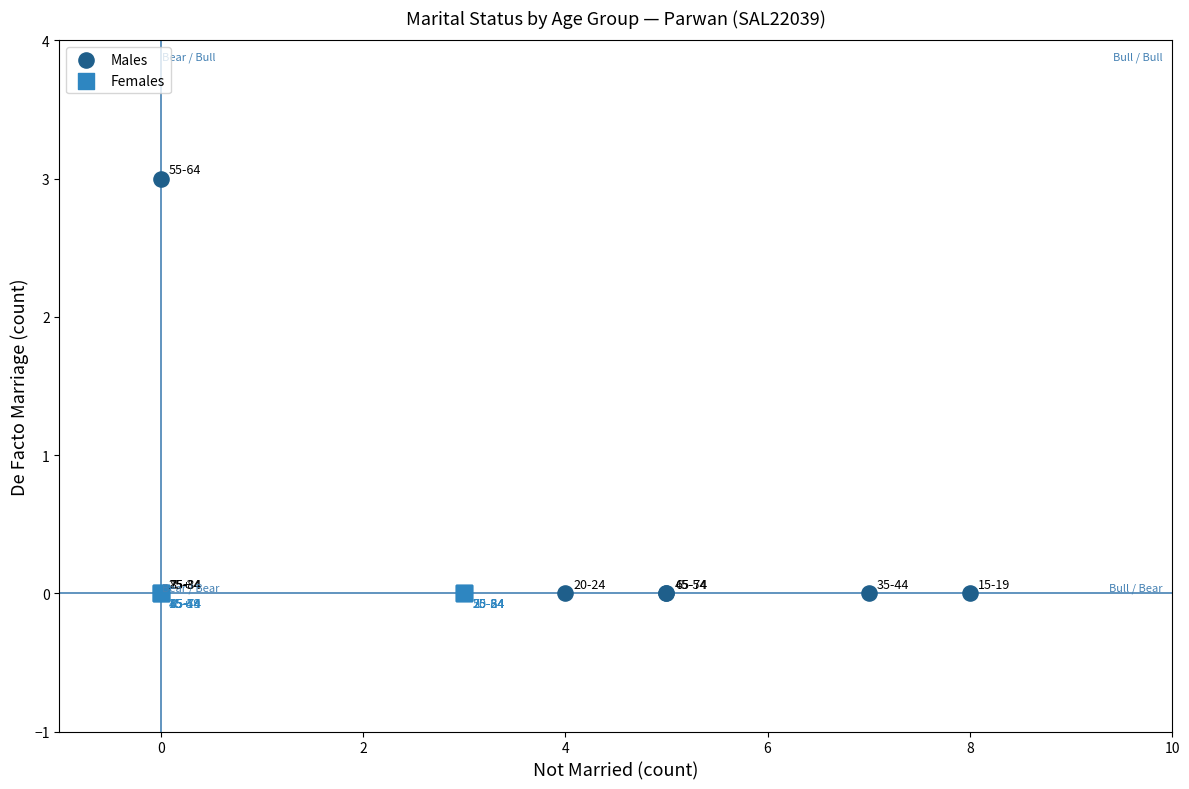

What are all the series names shown in the legend?

Males, Females